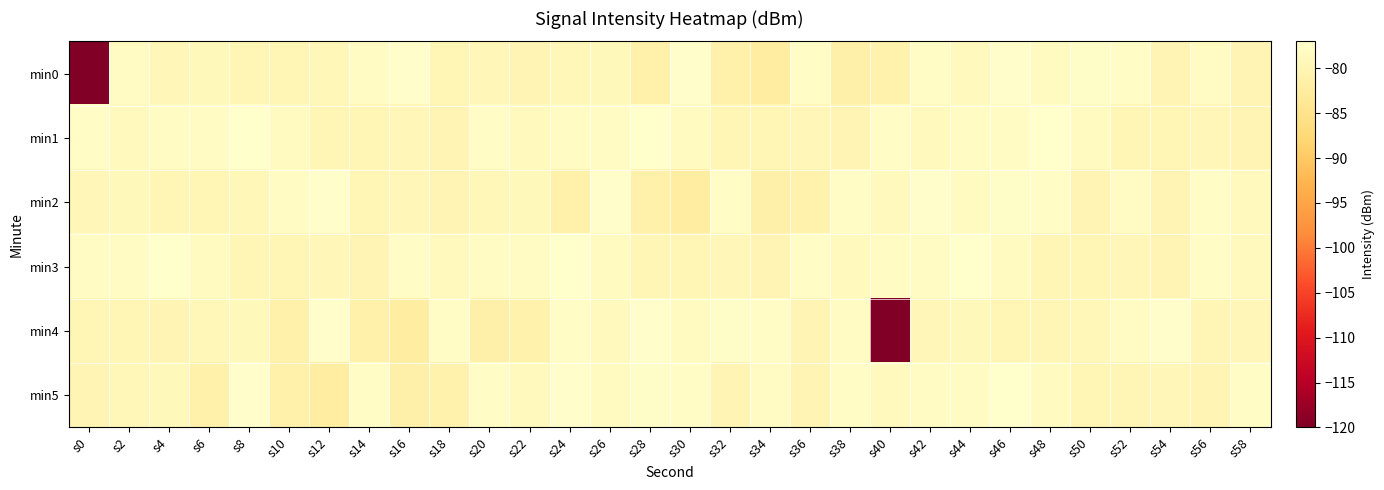

Reading right to left, extract all data points from this chart.

min0: s58=-80.1	s56=-78.2	s54=-80.2	s52=-77.7	s50=-77.5	s48=-78.4	s46=-77.3	s44=-78.8	s42=-78.0	s40=-80.8	s38=-81.3	s36=-77.8	s34=-82.3	s32=-81.1	s30=-77.3	s28=-81.1	s26=-79.0	s24=-79.4	s22=-80.1	s20=-79.6	s18=-79.7	s16=-77.4	s14=-78.2	s12=-79.5	s10=-80.0	s8=-79.8	s6=-79.0	s4=-79.5	s2=-78.3	s0=-218.5
min1: s58=-80.1	s56=-79.7	s54=-79.9	s52=-79.7	s50=-78.4	s48=-77.0	s46=-78.3	s44=-78.3	s42=-78.8	s40=-77.9	s38=-80.1	s36=-79.7	s34=-79.9	s32=-79.7	s30=-78.4	s28=-77.0	s26=-78.3	s24=-78.3	s22=-78.8	s20=-77.9	s18=-80.1	s16=-79.7	s14=-79.9	s12=-79.7	s10=-78.4	s8=-77.0	s6=-78.3	s4=-78.3	s2=-78.8	s0=-77.9
min2: s58=-78.8	s56=-77.9	s54=-80.1	s52=-78.2	s50=-80.2	s48=-77.7	s46=-77.5	s44=-78.4	s42=-77.3	s40=-78.8	s38=-78.0	s36=-80.8	s34=-81.3	s32=-77.8	s30=-82.3	s28=-81.1	s26=-77.3	s24=-81.1	s22=-79.0	s20=-79.4	s18=-80.1	s16=-79.6	s14=-79.7	s12=-77.4	s10=-78.2	s8=-79.5	s6=-80.0	s4=-79.8	s2=-79.0	s0=-79.5
min3: s58=-78.8	s56=-77.9	s54=-80.1	s52=-79.7	s50=-79.9	s48=-79.7	s46=-78.4	s44=-77.0	s42=-78.3	s40=-78.3	s38=-78.8	s36=-77.9	s34=-80.1	s32=-79.7	s30=-79.9	s28=-79.7	s26=-78.4	s24=-77.0	s22=-78.3	s20=-78.3	s18=-78.8	s16=-77.9	s14=-80.1	s12=-79.7	s10=-79.9	s8=-79.7	s6=-78.4	s4=-77.0	s2=-78.3	s0=-78.3
min4: s58=-79.6	s56=-79.7	s54=-77.4	s52=-78.2	s50=-79.5	s48=-80.0	s46=-79.8	s44=-79.0	s42=-79.5	s40=-218.5	s38=-78.2	s36=-80.2	s34=-77.7	s32=-77.5	s30=-78.4	s28=-77.3	s26=-78.8	s24=-78.0	s22=-80.8	s20=-81.3	s18=-77.8	s16=-82.3	s14=-81.1	s12=-77.3	s10=-81.1	s8=-79.0	s6=-79.4	s4=-80.1	s2=-80.0	s0=-79.8
min5: s58=-77.9	s56=-80.1	s54=-79.7	s52=-79.9	s50=-79.7	s48=-78.4	s46=-77.0	s44=-78.3	s42=-78.3	s40=-78.8	s38=-77.9	s36=-80.1	s34=-78.2	s32=-80.2	s30=-77.7	s28=-77.5	s26=-78.4	s24=-77.3	s22=-78.8	s20=-78.0	s18=-80.8	s16=-81.3	s14=-77.8	s12=-82.3	s10=-81.1	s8=-77.3	s6=-81.1	s4=-79.0	s2=-79.4	s0=-80.1